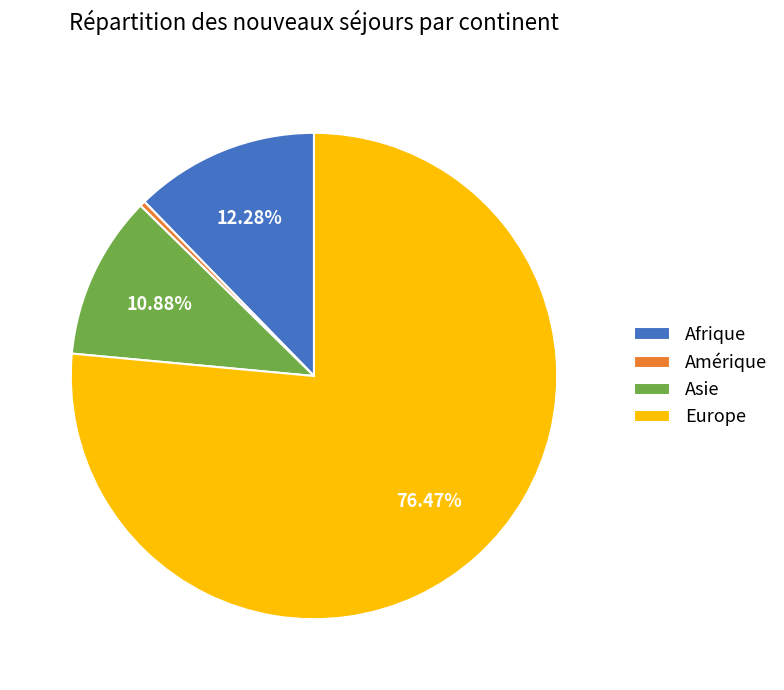

What percentage is the Europe slice, to the nearest percent?

76%